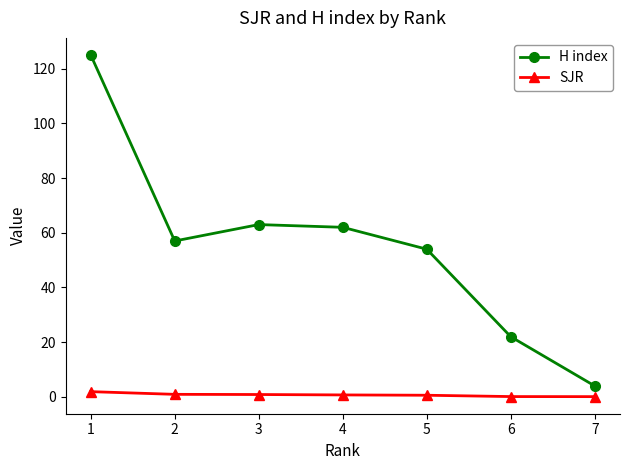

How many interior local valleys does the H index series have?

1